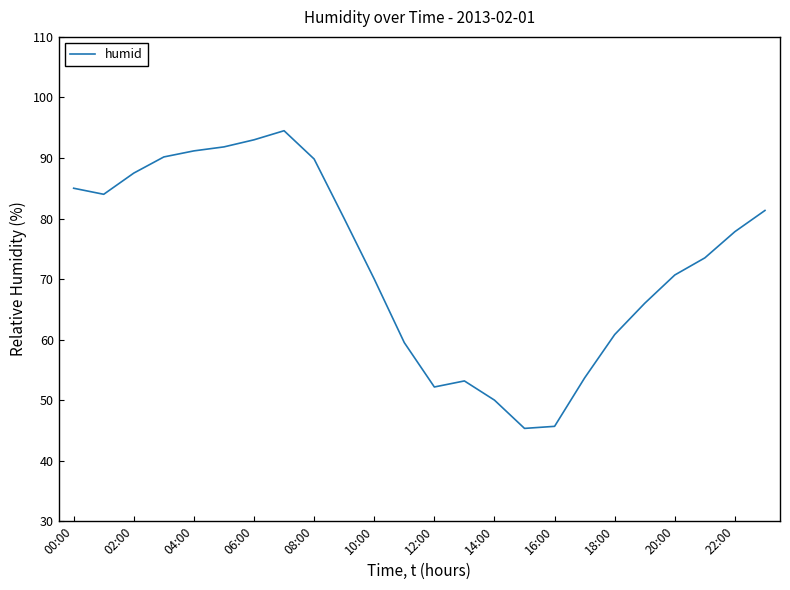

What is the greatest value displayed?

94.5